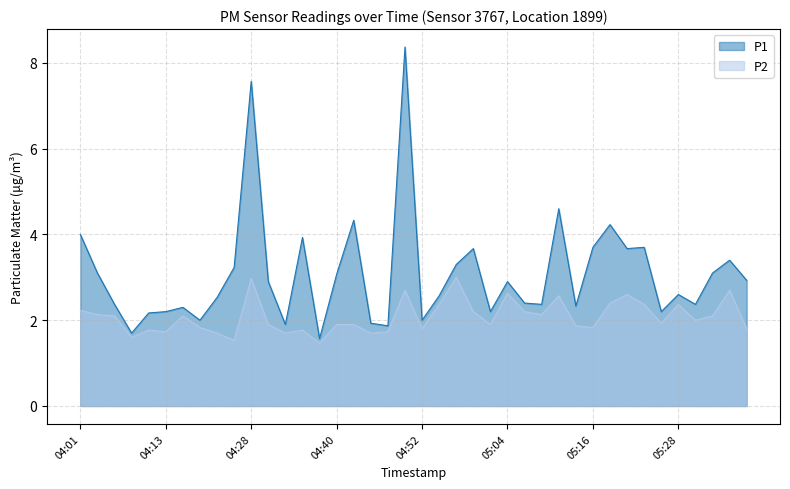

Between 04:06 and 05:31, which is larger?

04:06